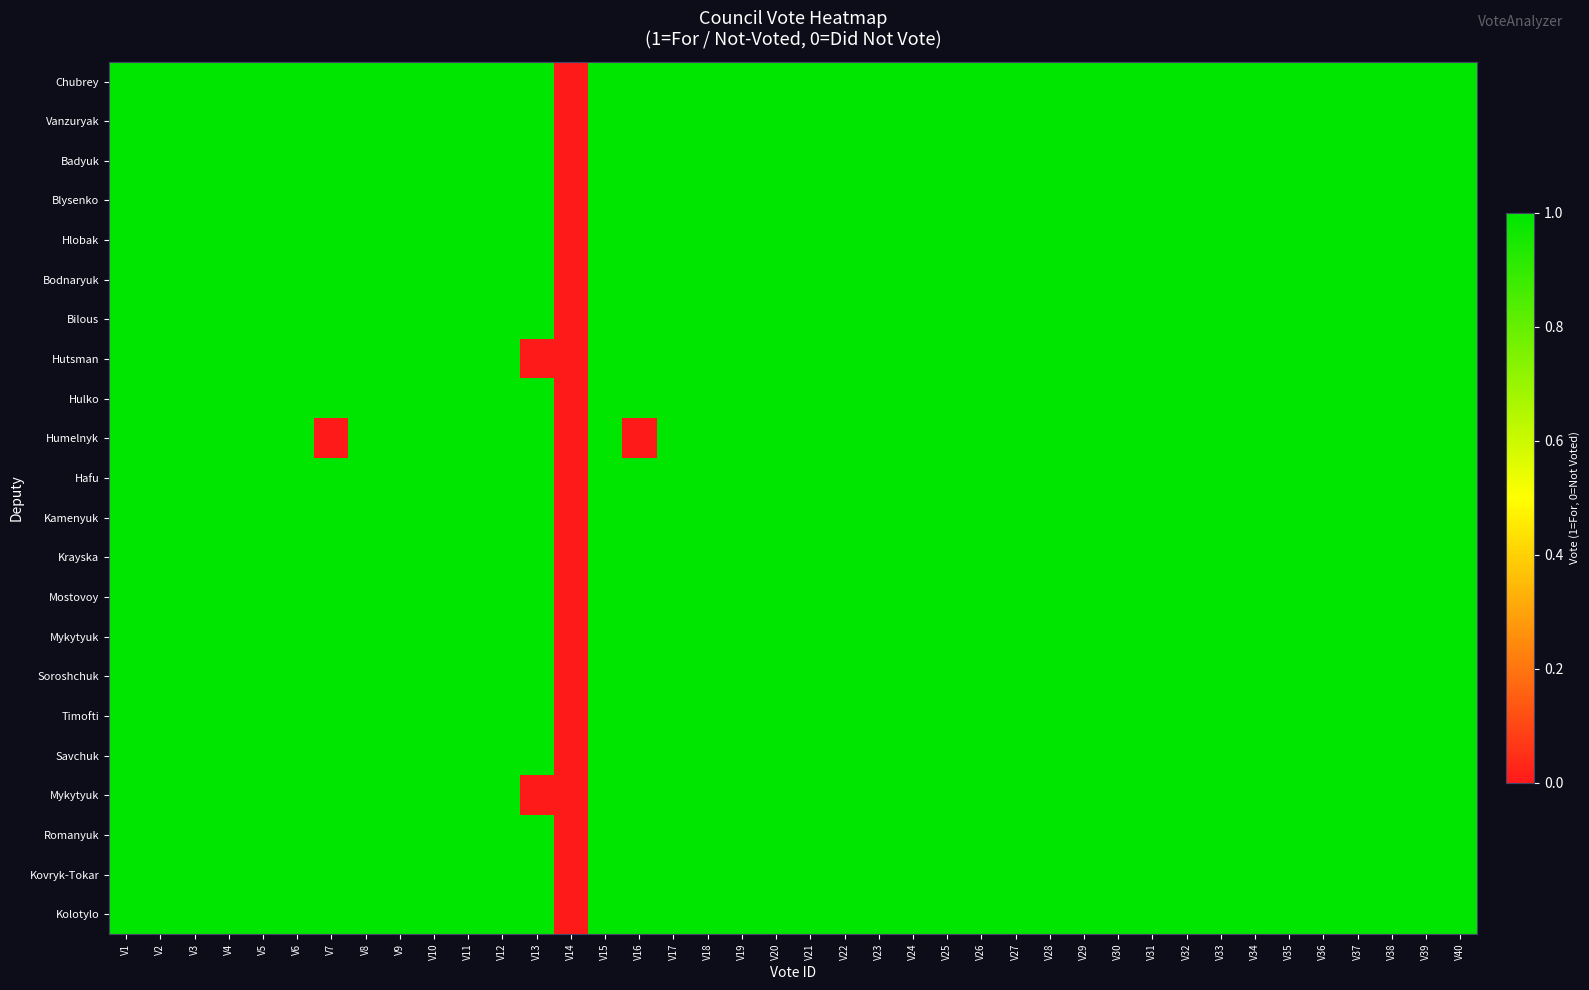

Count the number of categories in the chart.

40